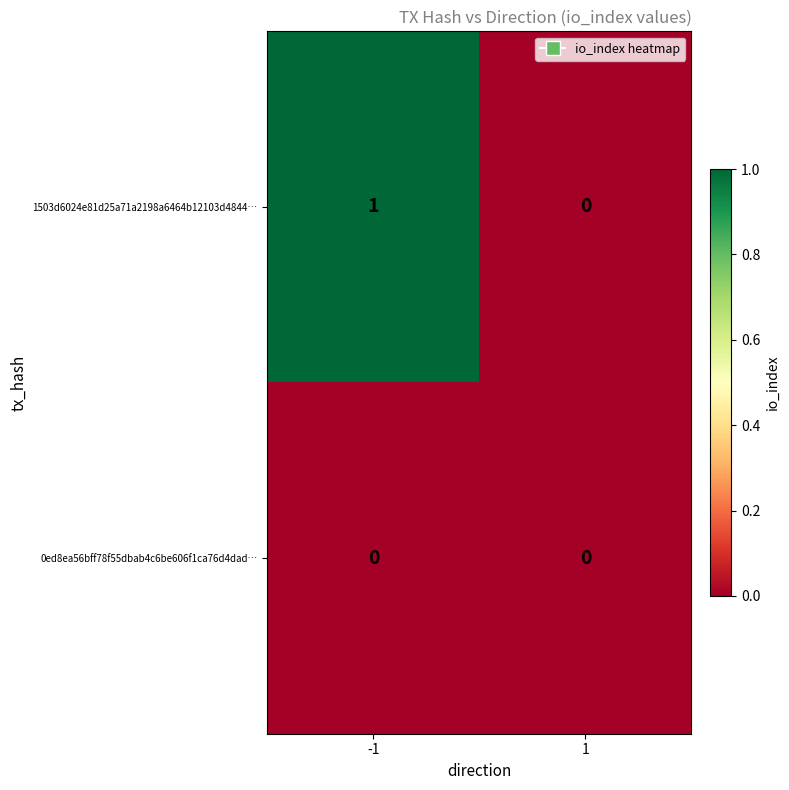

Which series has the widest spread of values?

1503d6024e81d25a71a2198a6464b12103d4844…